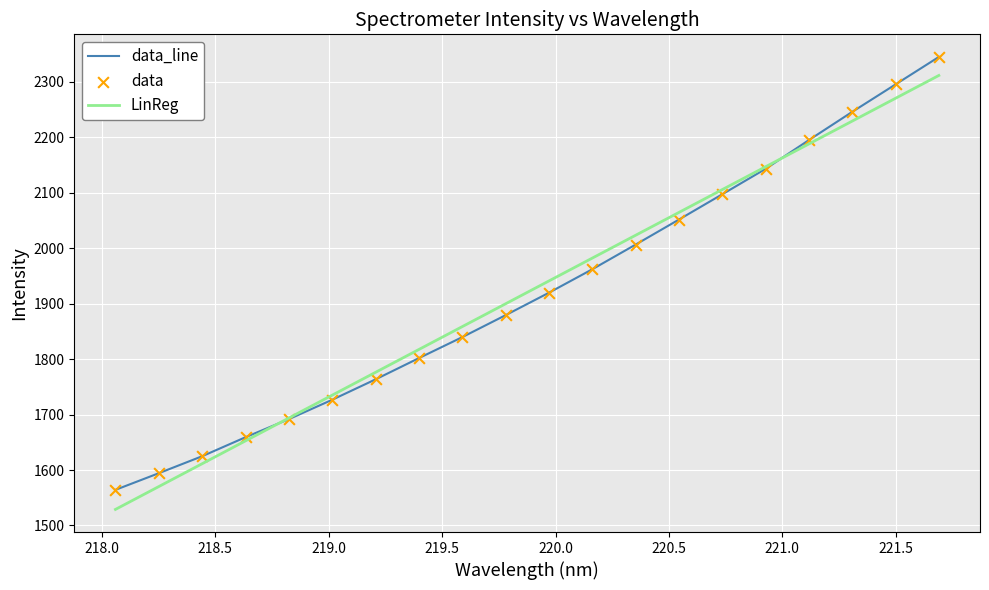

At how many categories does at least one series exceed 1714?

15